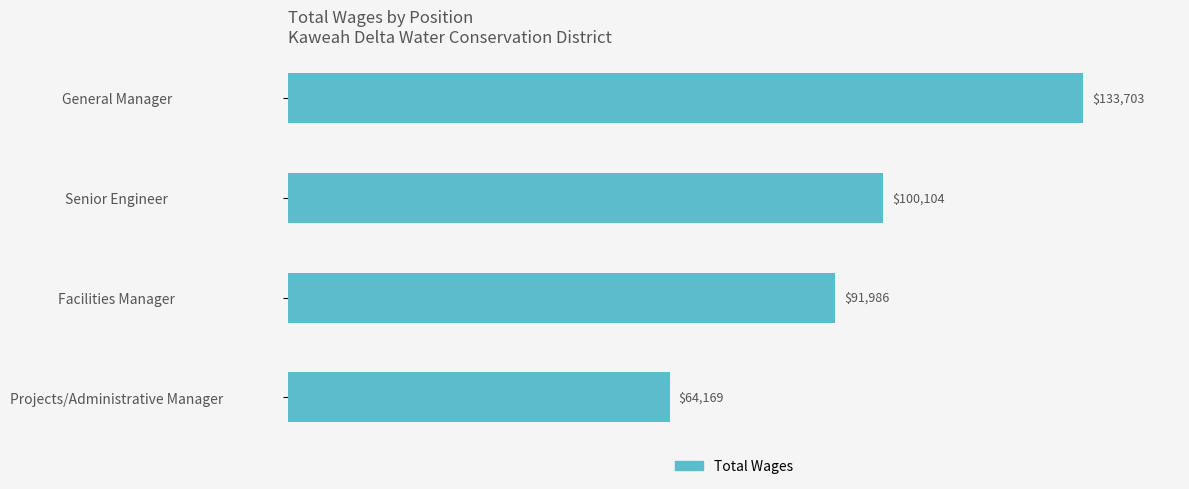

What is the change in value from Senior Engineer to Facilities Manager?

-8118